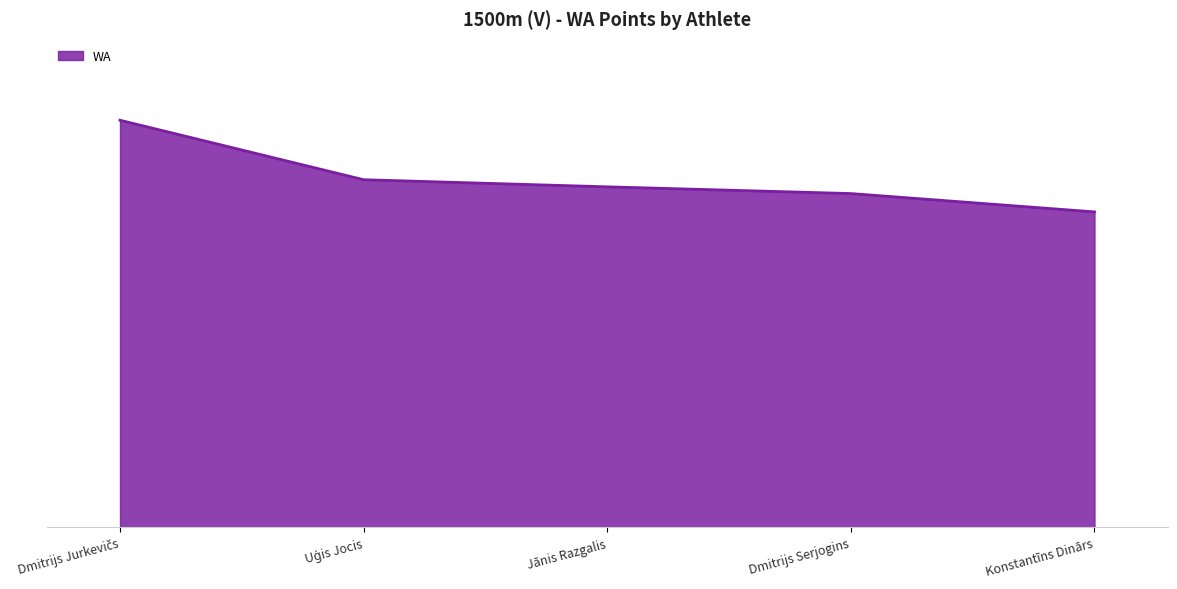

Does the chart have visible grid lines?

No